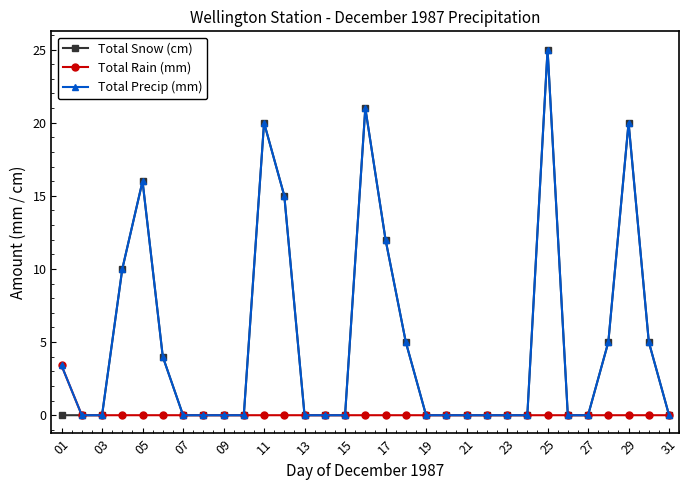

What is the maximum value shown in the chart?

25.0